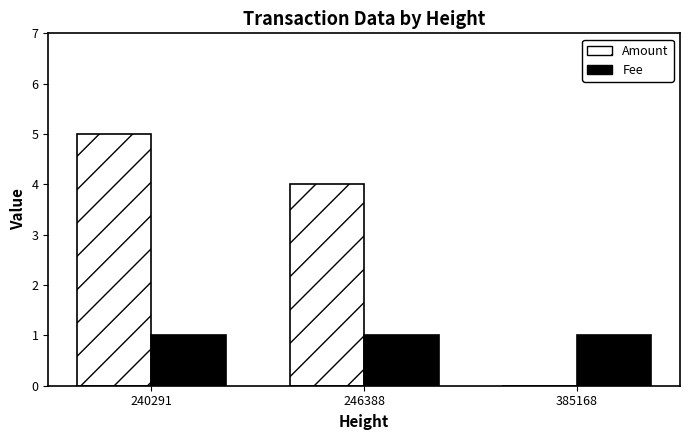

Are the bars horizontal?

No